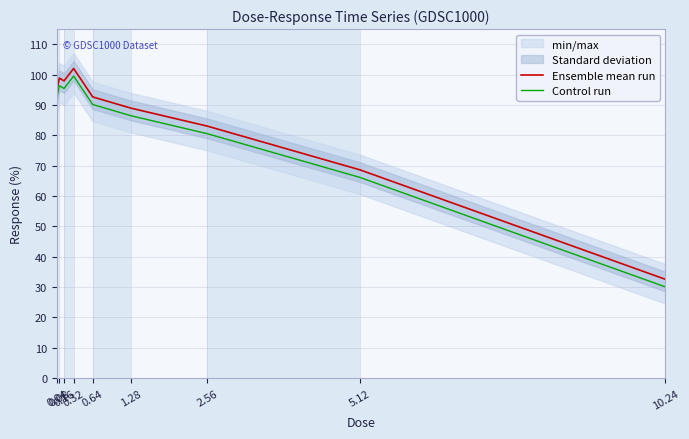

What is the lowest value of the Ensemble mean run series?

32.6